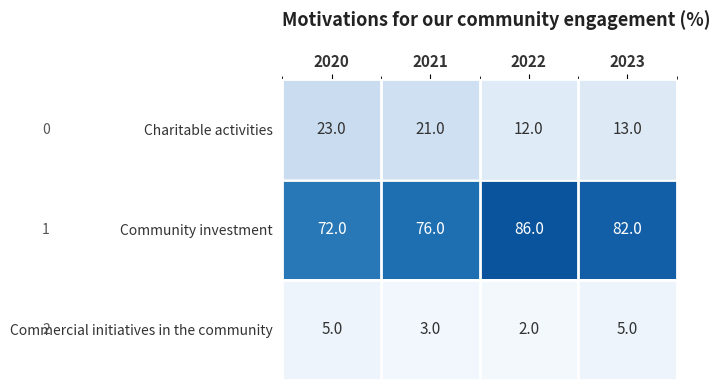

What is the spread (max minus min) of values at 2023?

77